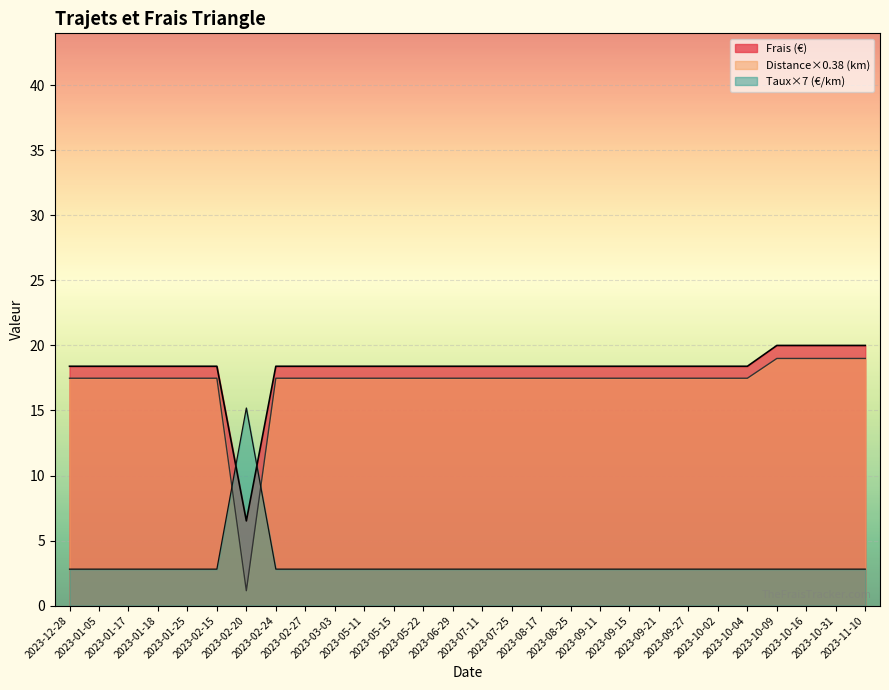

Where is Distance (km) nearest to the value 10?

2023-12-28